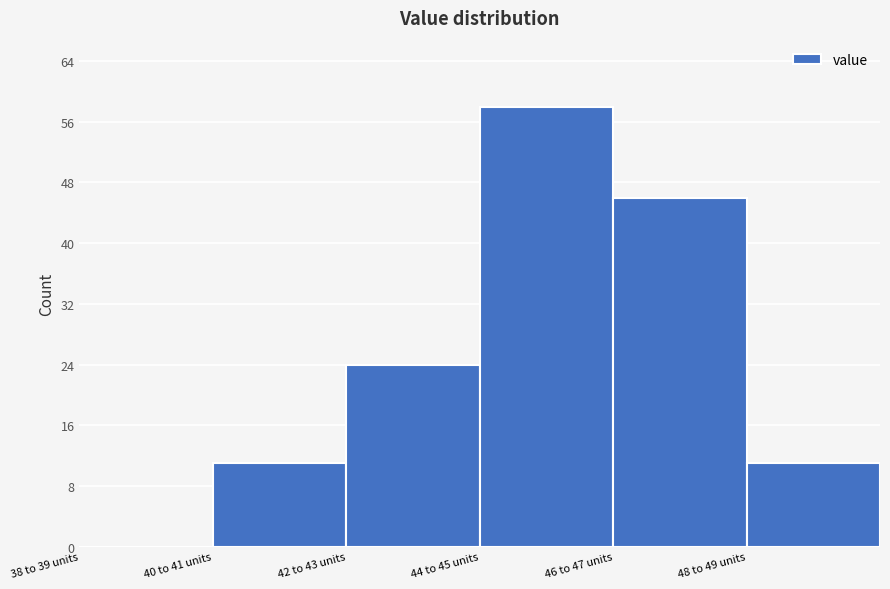

Reading left to right, what are all the values shown in this chart?

38 to 39 units=0	40 to 41 units=11	42 to 43 units=24	44 to 45 units=58	46 to 47 units=46	48 to 49 units=11